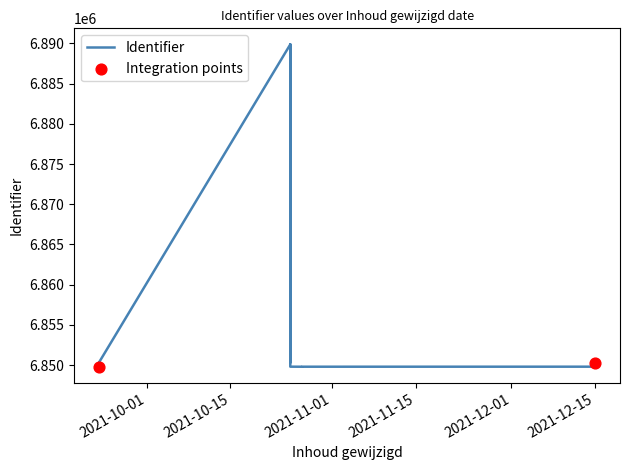

Between 2021-12-15 and 2021-09-23, which is larger?

2021-12-15